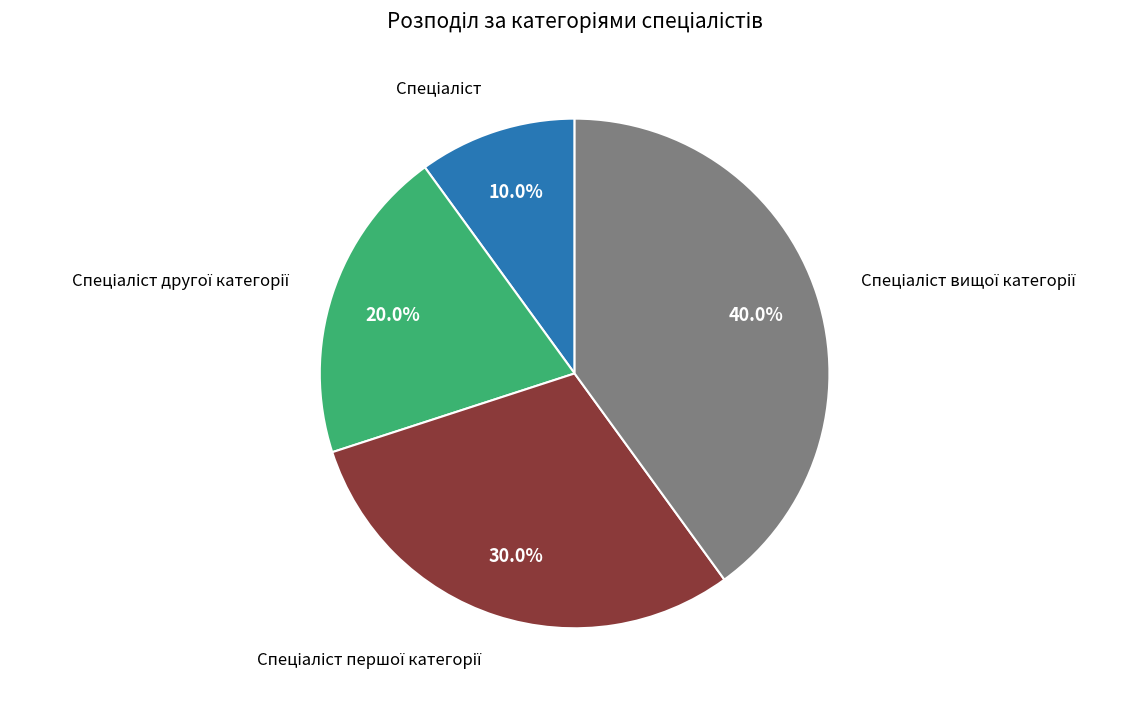

Does any single category account for the majority?

No